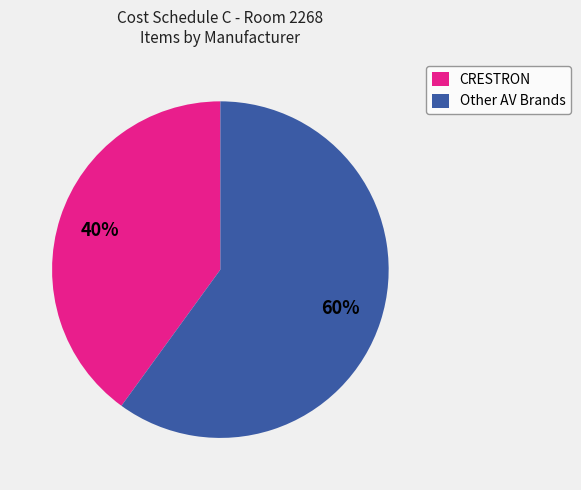

Does CRESTRON account for over 50% of the chart?

No